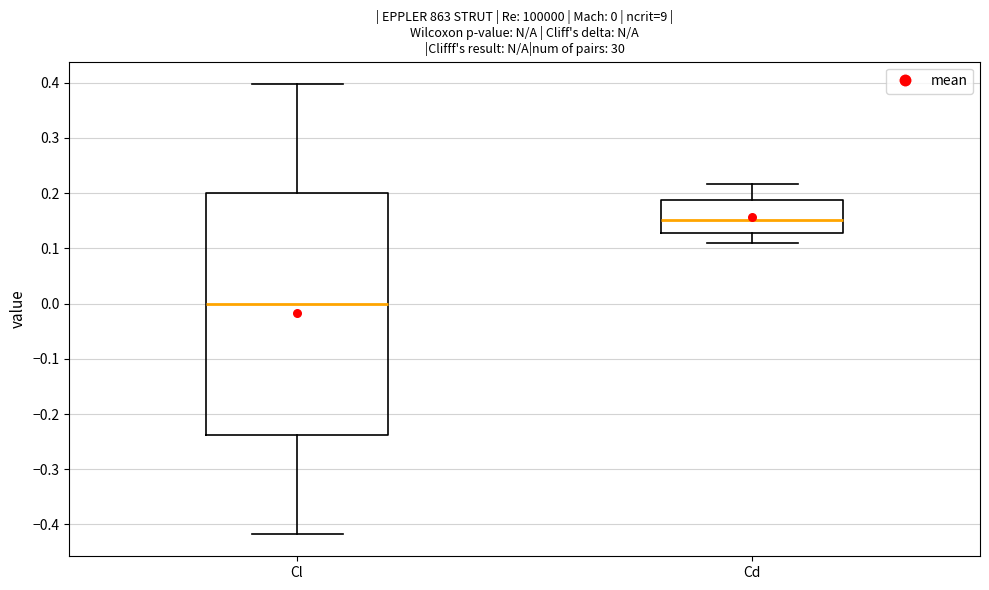

Which box has the highest median line?

Cd